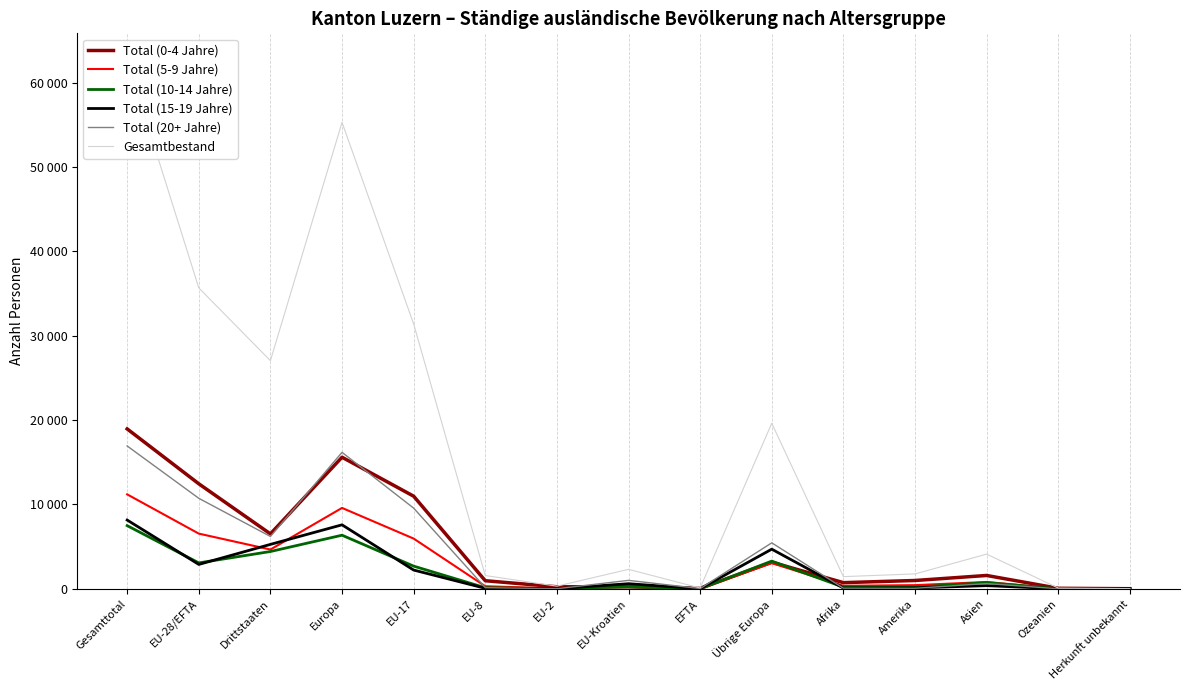

What is the value of the Total (15-19 Jahre) point at the 14th from the left?

5